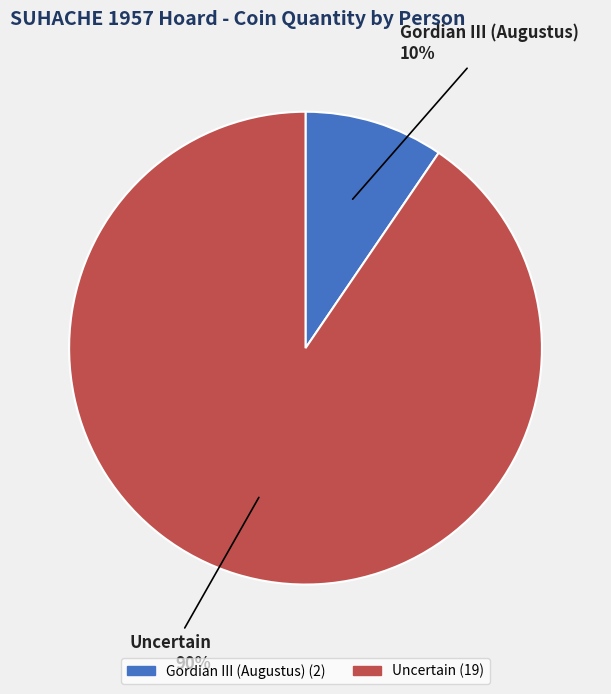

What is the largest slice in the pie chart?

Uncertain